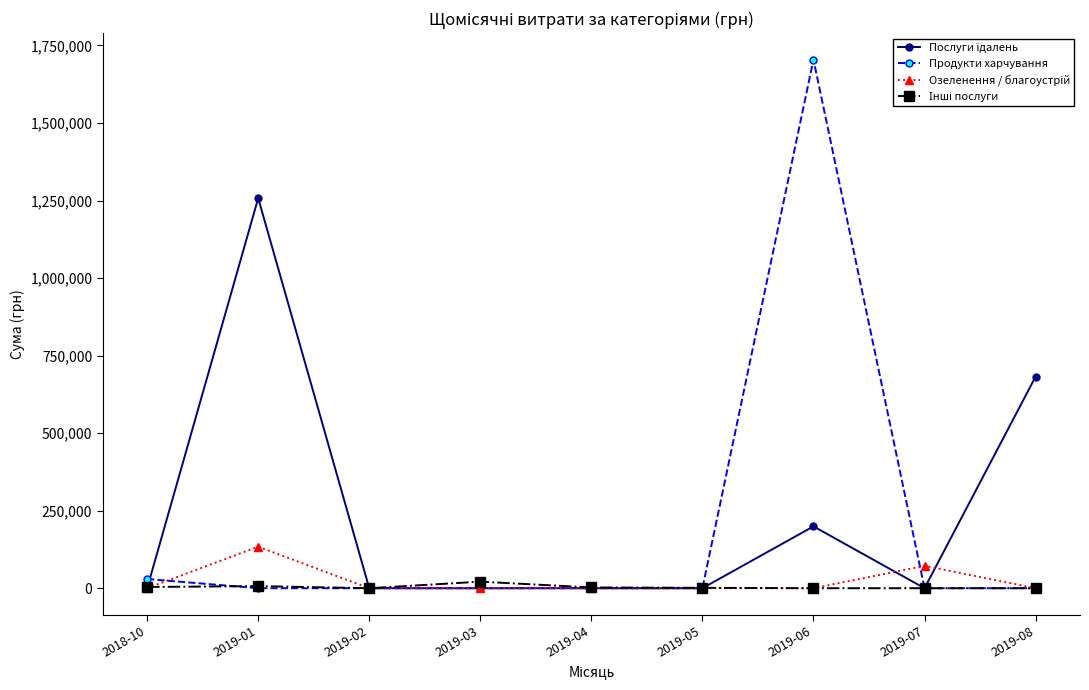

What position from the right is 2018-10?

9